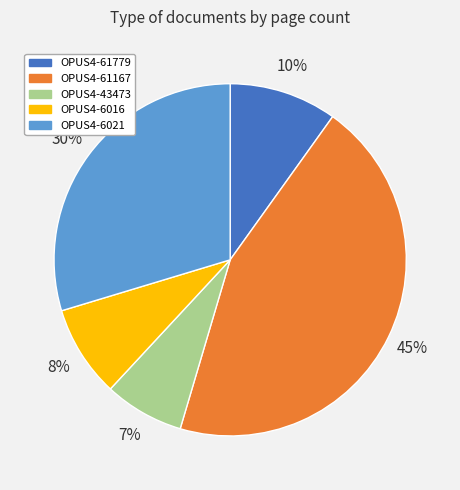

Approximately how many times larger is the value at OPUS4-6016 compared to OPUS4-6021?

0.3